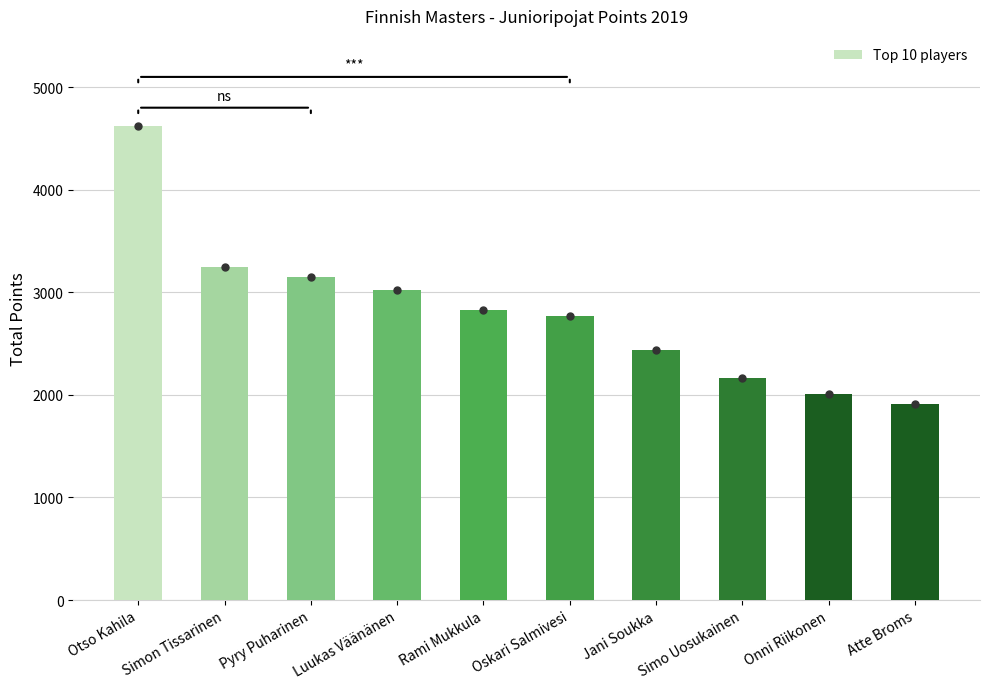

Reading left to right, what are all the values shown in this chart?

4617	3247	3150	3018	2832	2769	2433	2166	2013	1911